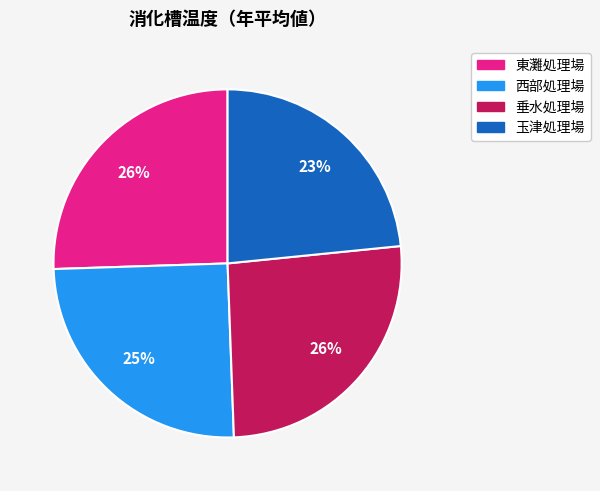

To the nearest percent, what is the average slice percentage?

25%